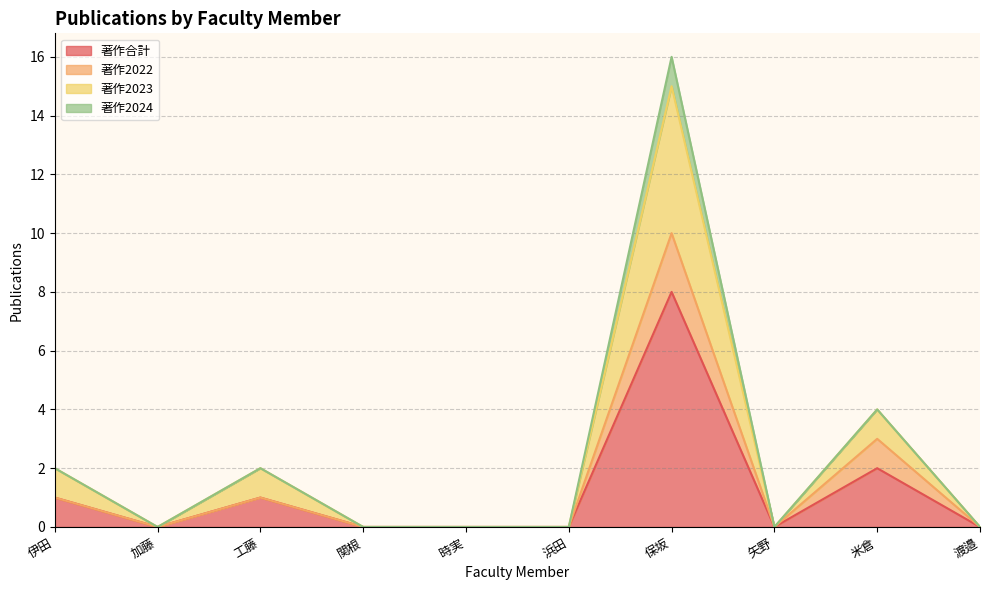

Which category has the highest value in the 著作2023 series?

保坂